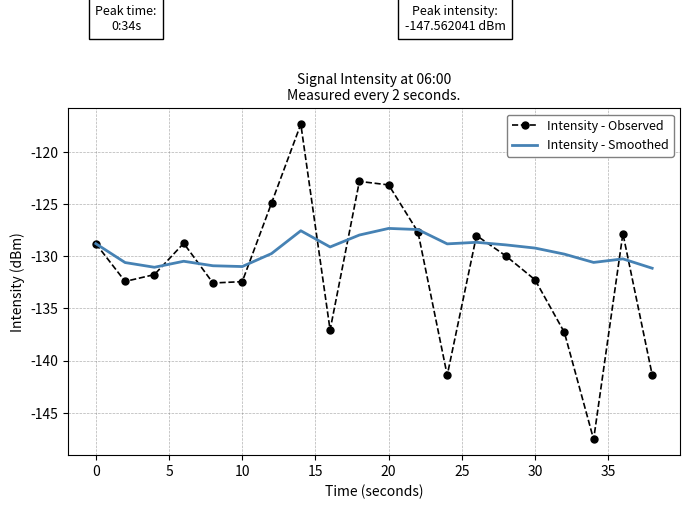

After their last crossing, which series has the higher values: Intensity - Observed or Intensity - Smoothed?

Intensity - Smoothed